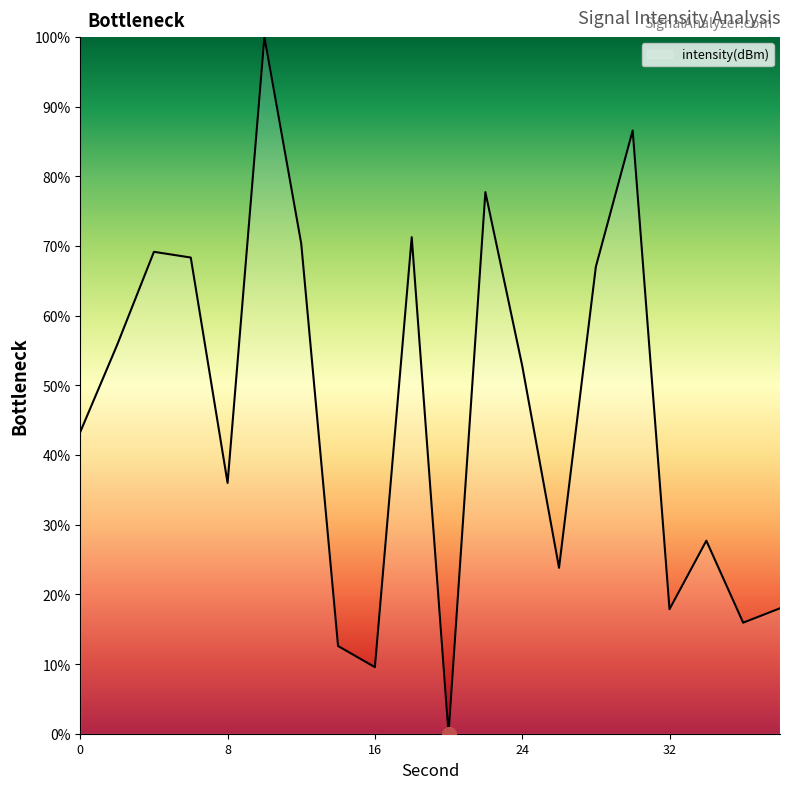

What is the maximum value shown in the chart?

100.0